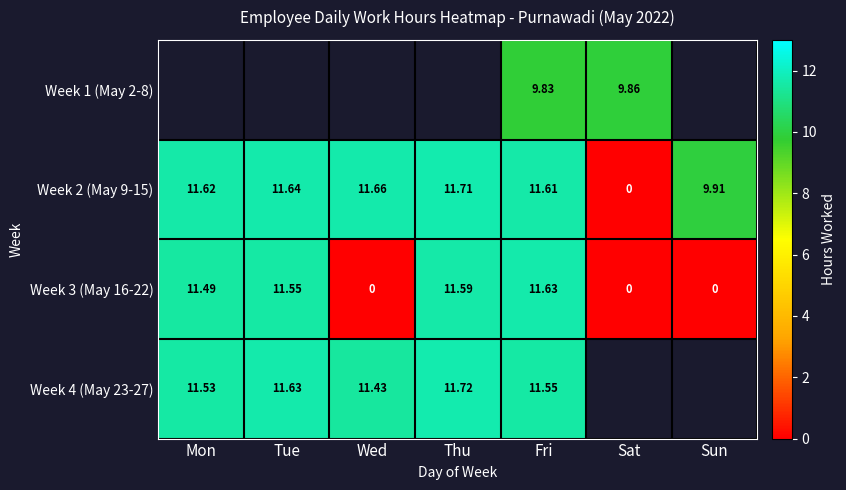

What is the sum of the Week 2 (May 9-15) values at Tue and Sun?

21.6